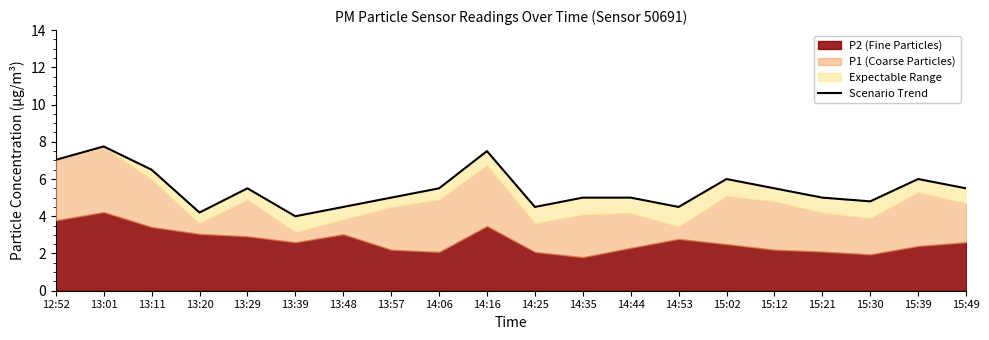

Between 13:57 and 14:16, which is larger?

14:16